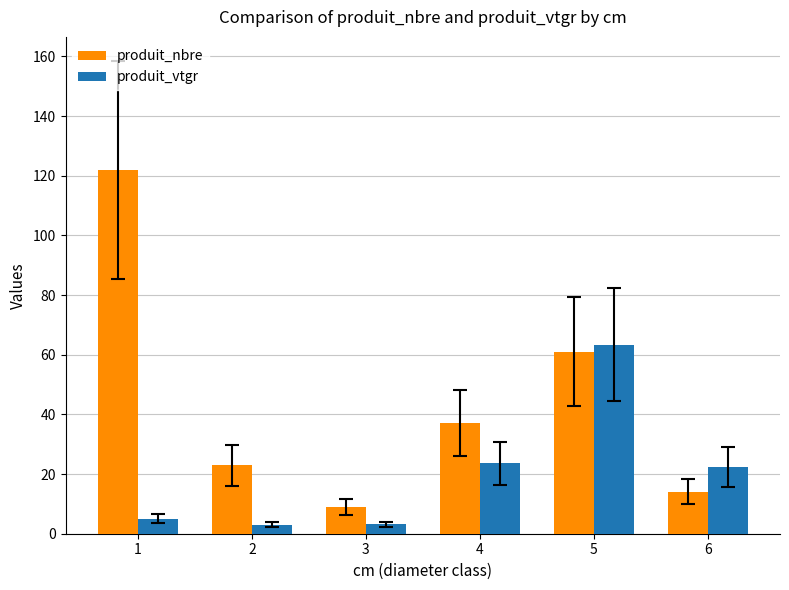

How many bars are there in each group?

2